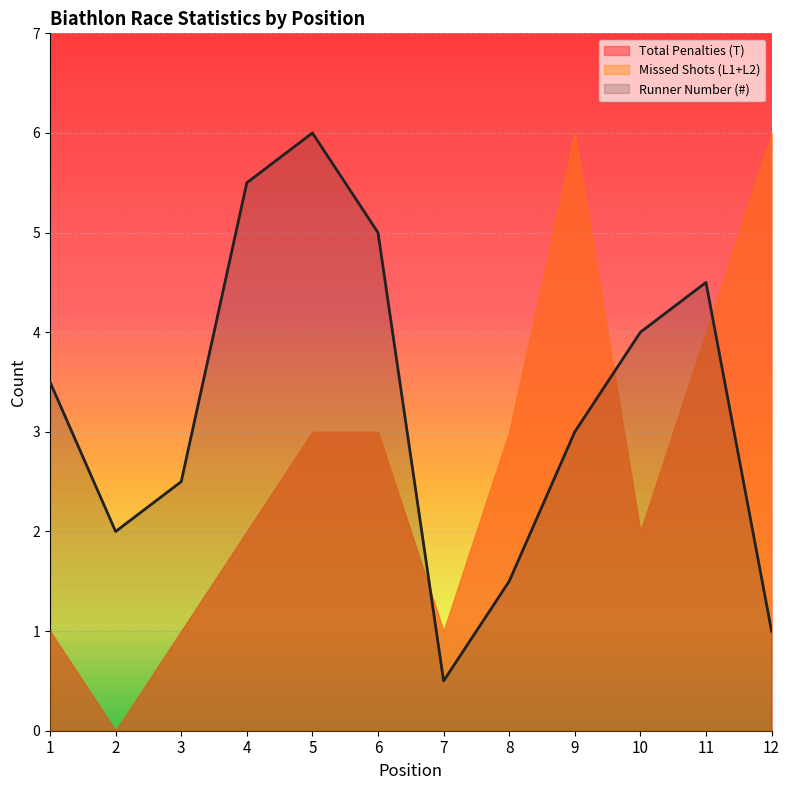

What is the value of the Total Penalties (T) point at the 12th from the left?

6